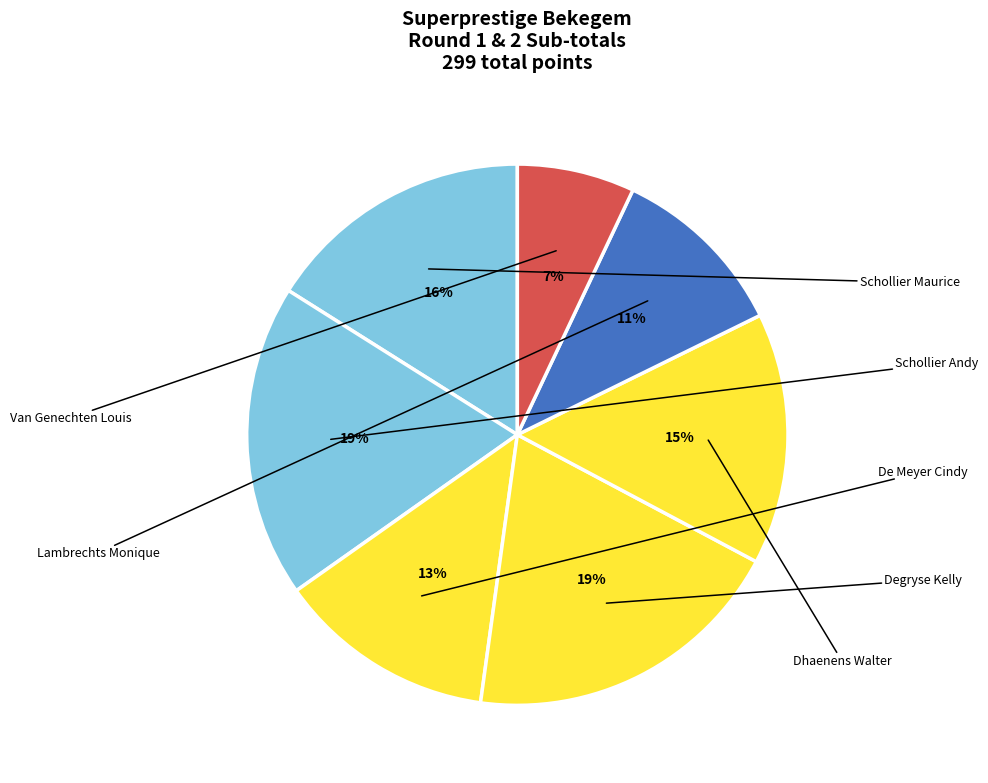

Approximately how many times larger is the value at Schollier Andy compared to De Meyer Cindy?

1.4